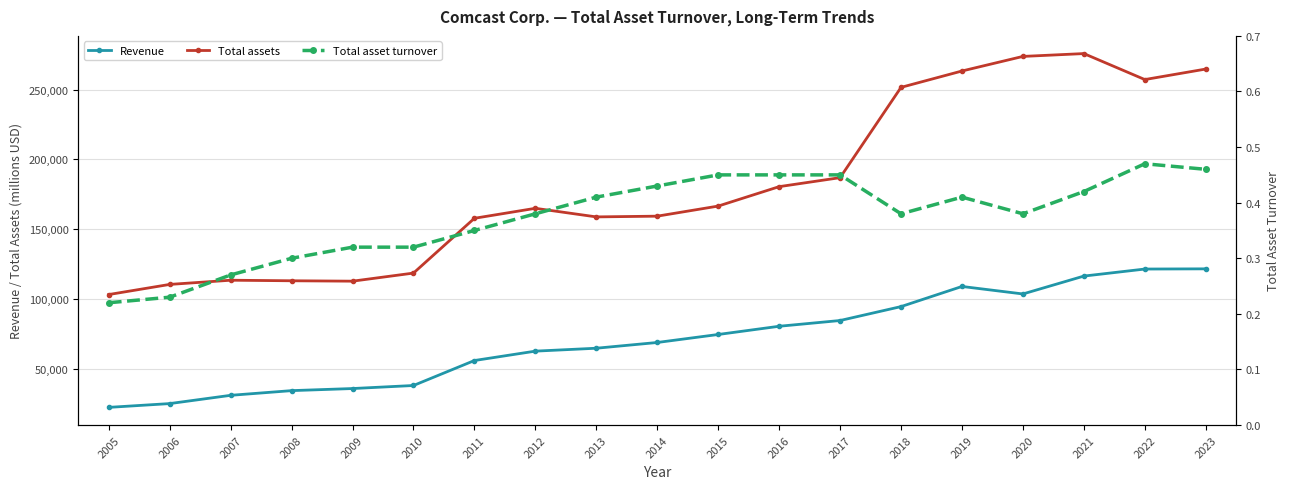

Is it true that Total asset turnover equals 0.1 at 2013?

False